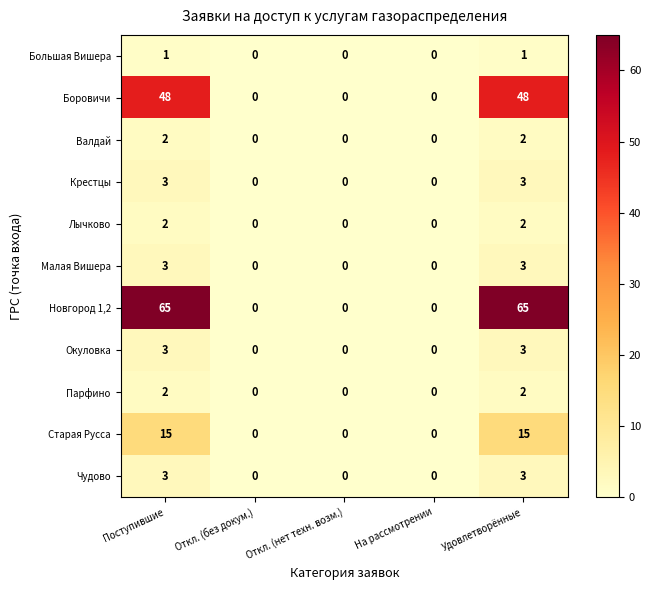

What is the difference between the highest and lowest values at Поступившие?

64